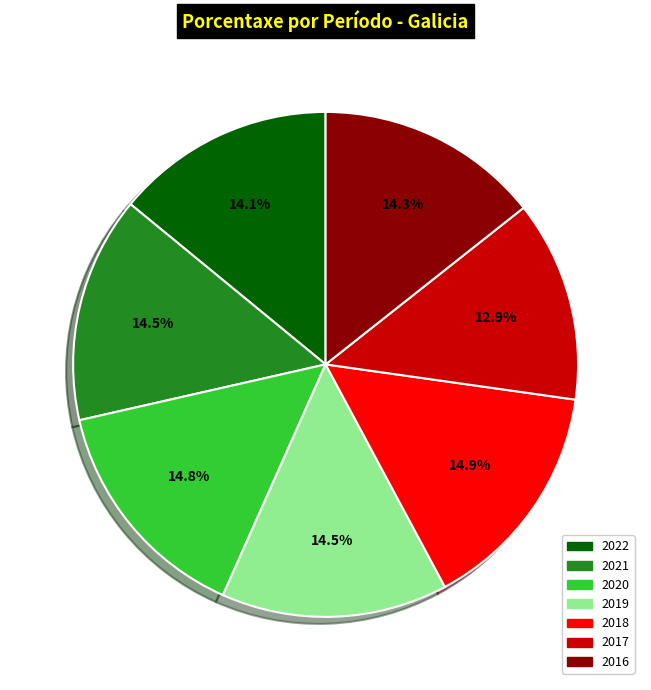

How many slices are in this pie chart?

7